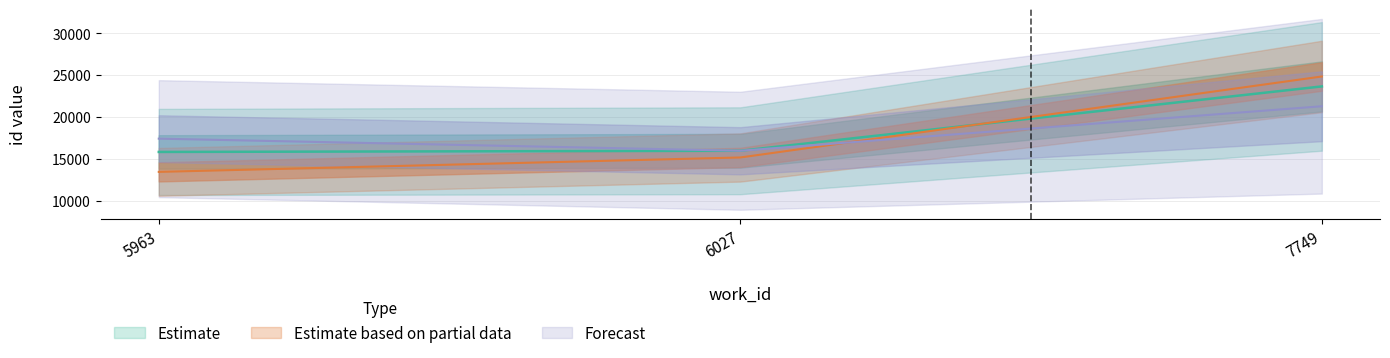

List the labels in order of value, largest first.

7749, 6027, 5963